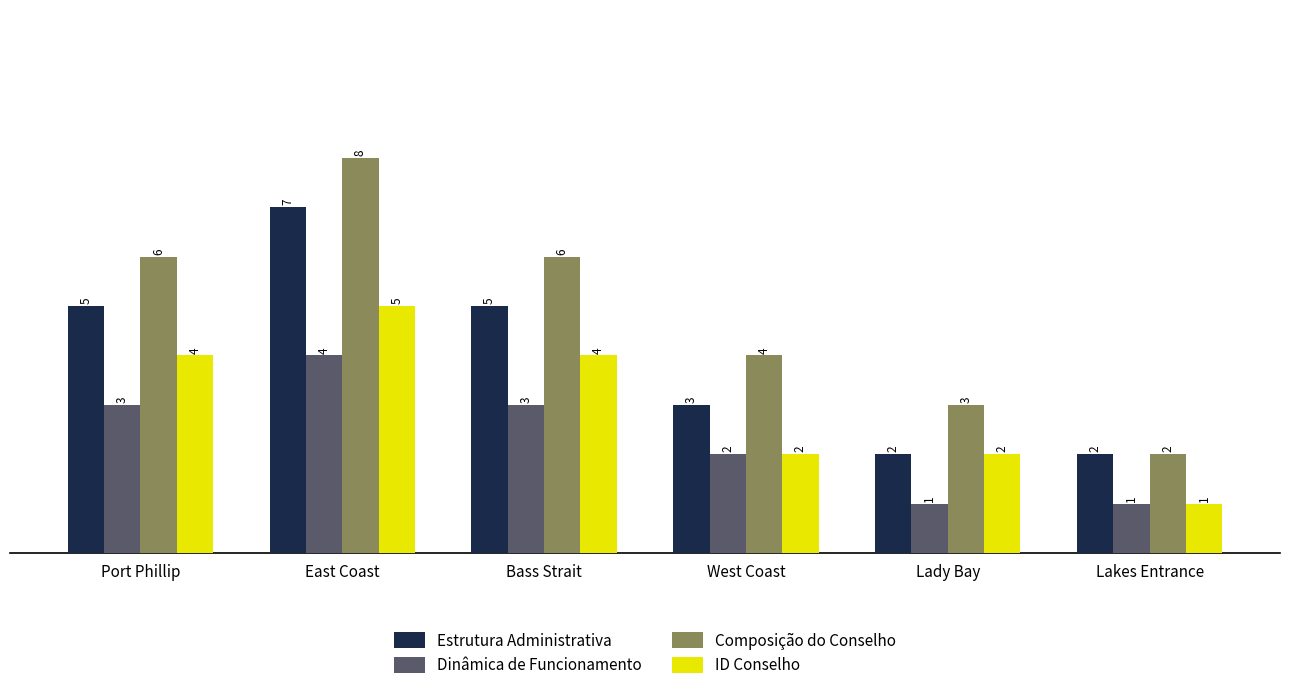

What is the label of the 4th bar from the left?

West Coast